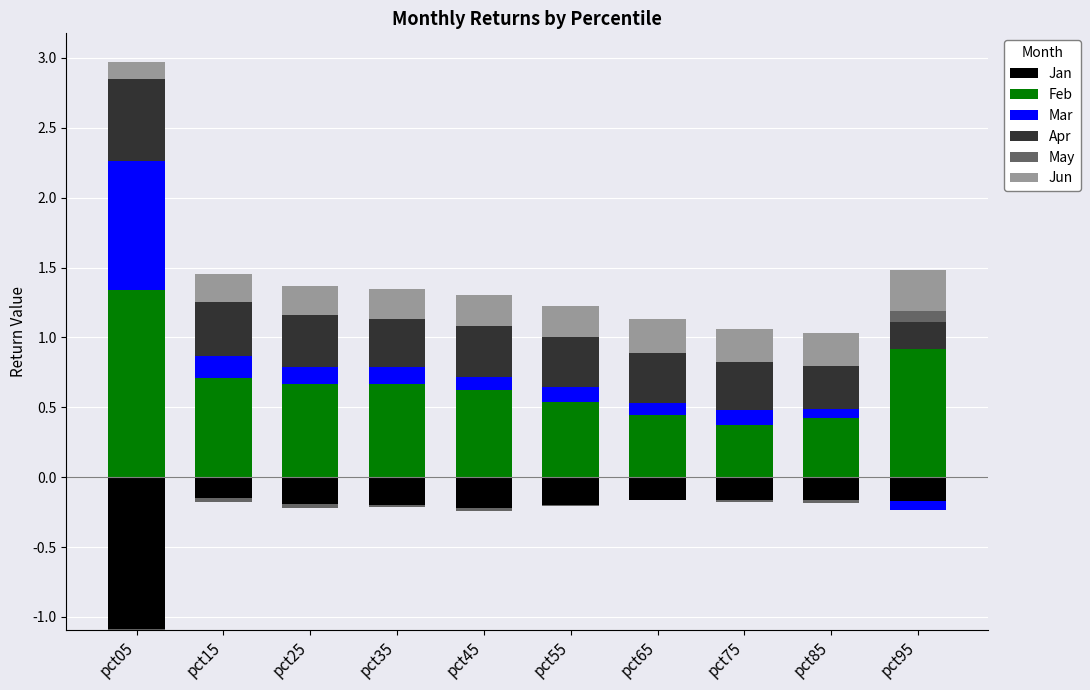

What is the difference between the maximum and minimum values in the Apr series?

0.4